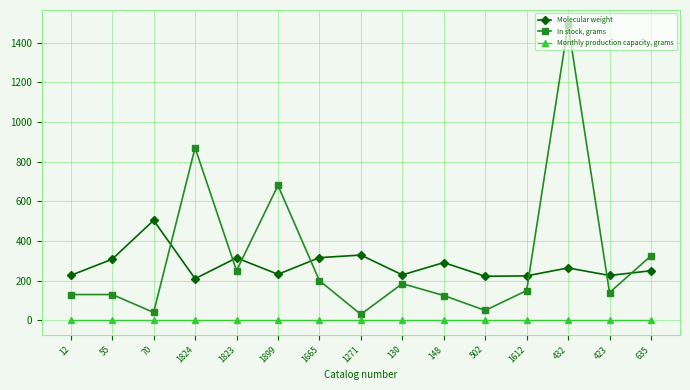

Where does the Molecular weight series first go above 250?

55